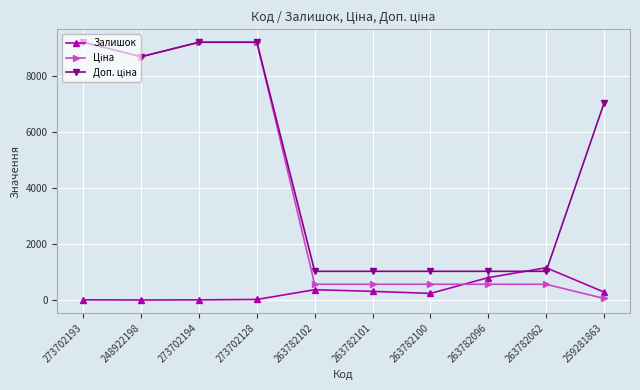

Between 263782096 and 263782062, which series saw the biggest shift?

Залишок